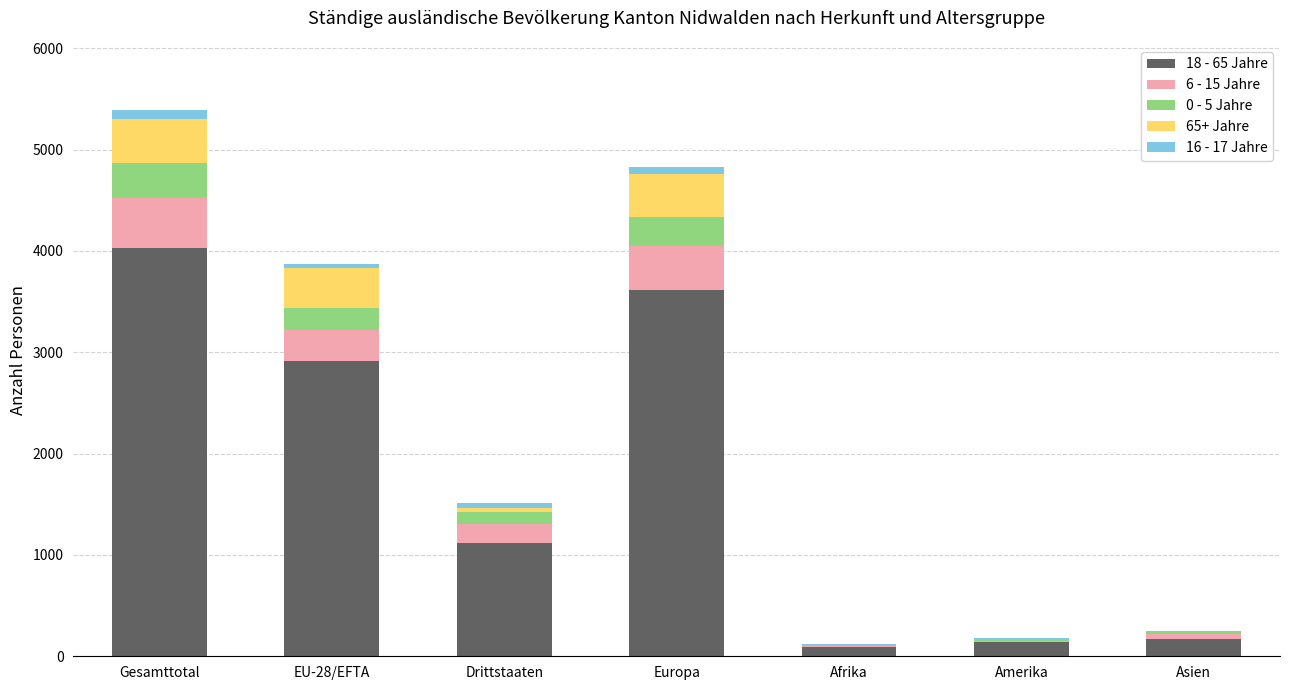

Which category has the highest value in the 18 - 65 Jahre series?

Gesamttotal